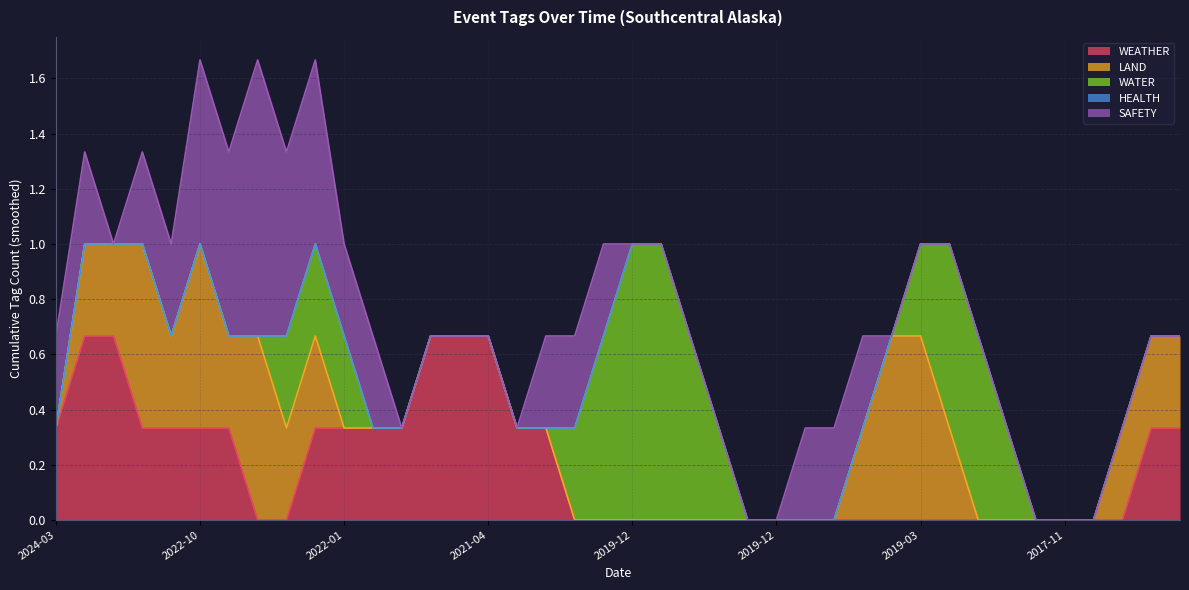

True or false: SAFETY has a value of 0 at 2017-11-01.

True